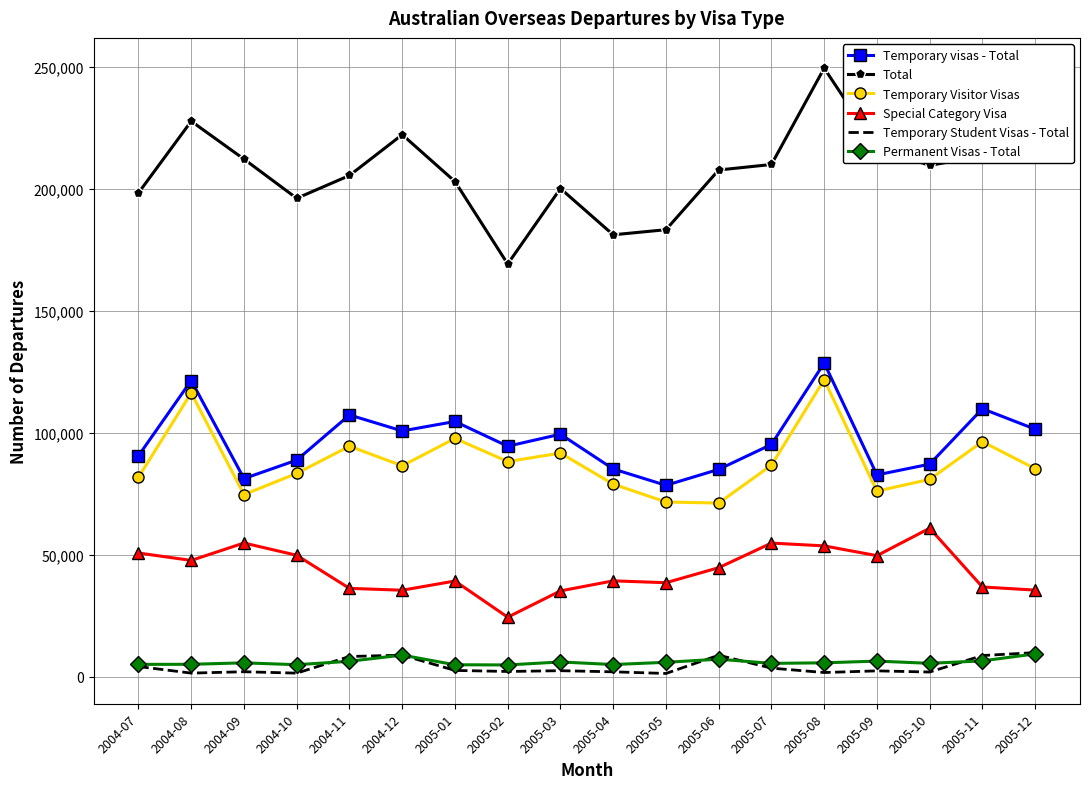

Which series has the largest total across all categories?

Total